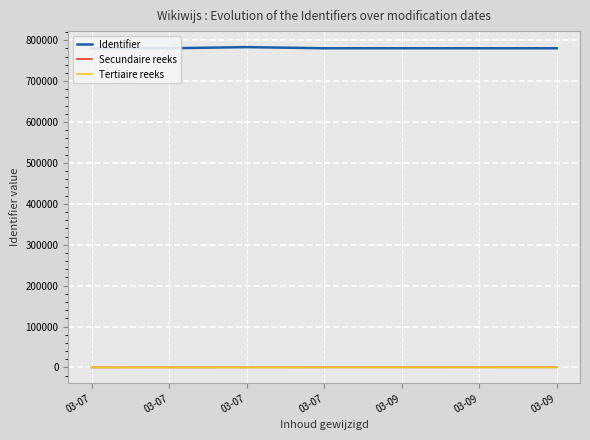

Reading right to left, what are all the values shown in this chart?

Identifier: 03-09=780321	03-09=780326	03-09=780329	03-07=780327	03-07=783099	03-07=780316	03-07=780319
Secundaire reeks: 03-09=400	03-09=350	03-09=300	03-07=250	03-07=200	03-07=150	03-07=100
Tertiaire reeks: 03-09=170	03-09=150	03-09=130	03-07=110	03-07=90	03-07=70	03-07=50